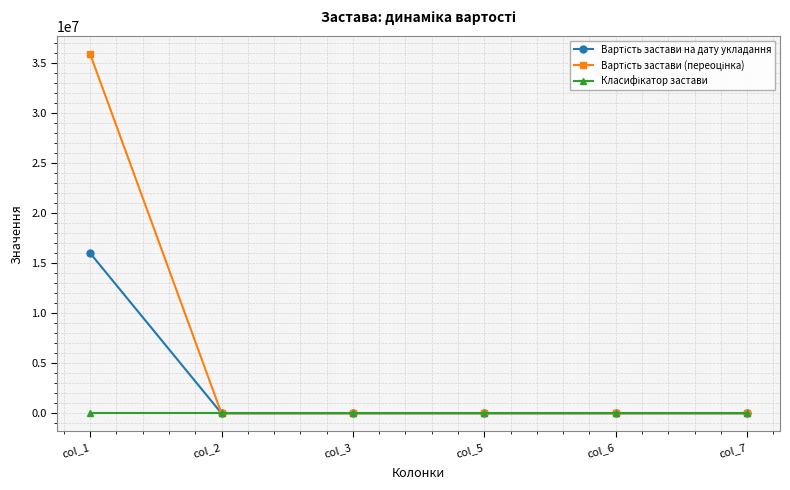

At which category does the chart reach its peak across all series?

col_1